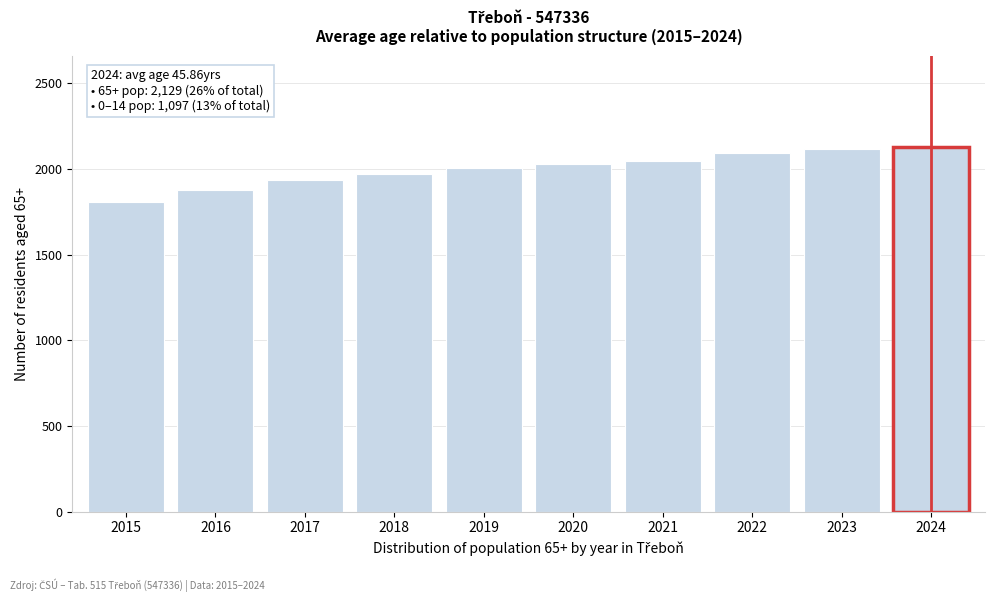

Reading left to right, list all the values displayed in this chart.

1808	1875	1938	1968	2005	2027	2045	2095	2115	2129